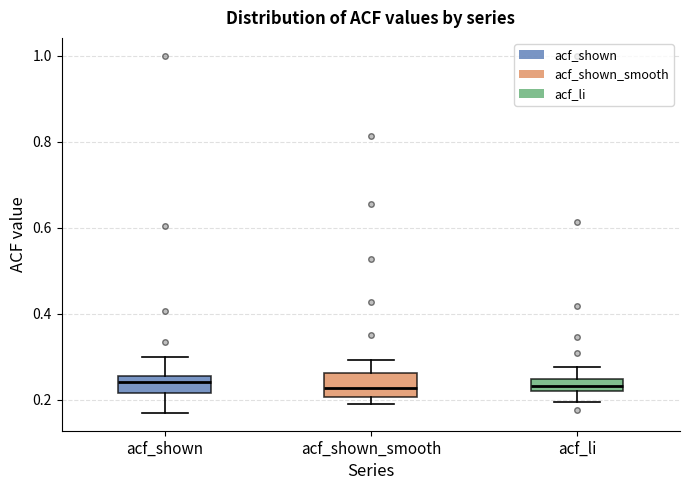

Where is the lower edge of the box for acf_shown on the y-axis? The values are not printed on the chart, so give them approximately, as read against the axis.

0.22